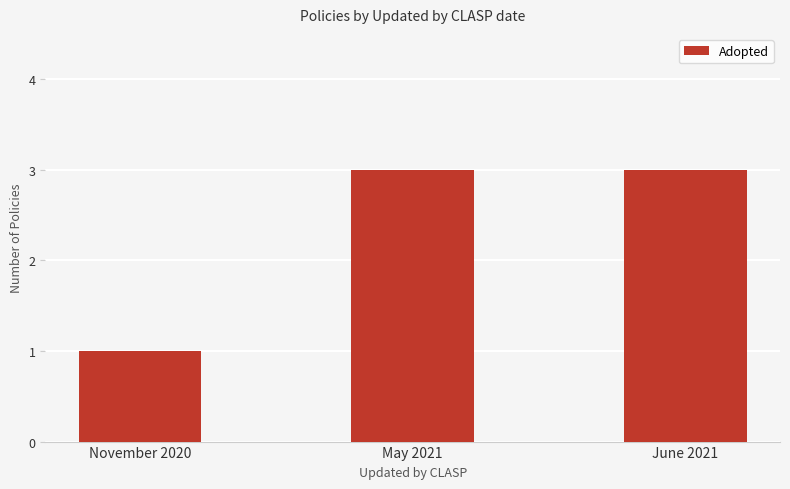

The chart shows a value of 1 at November 2020. True or false?

True